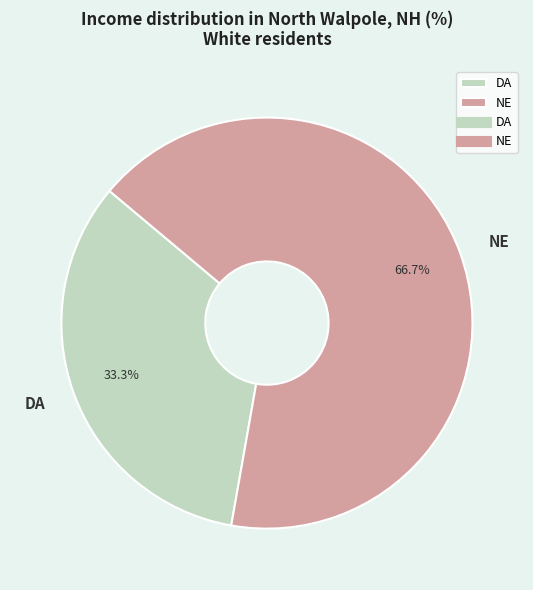

How many segments does this pie chart have?

2